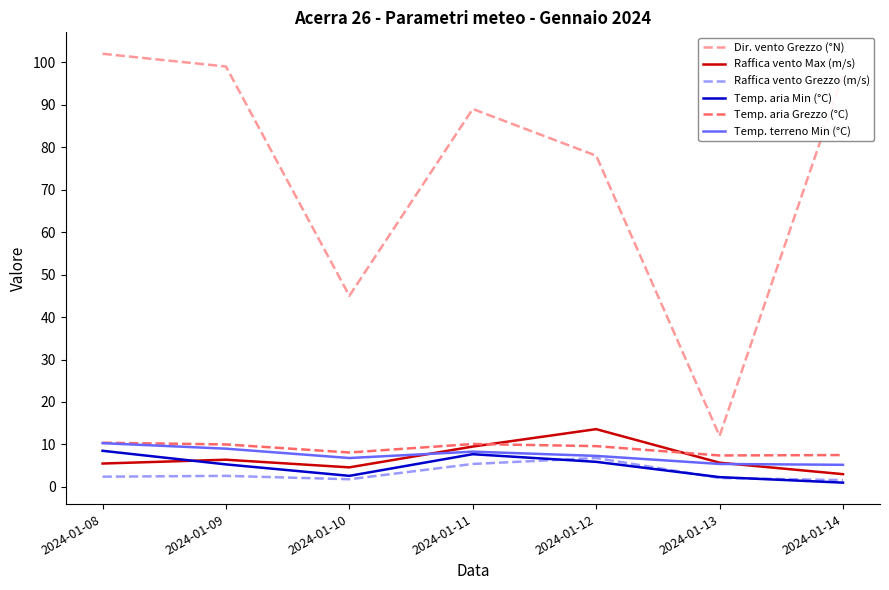

Does the chart display data point markers on the line(s)?

No